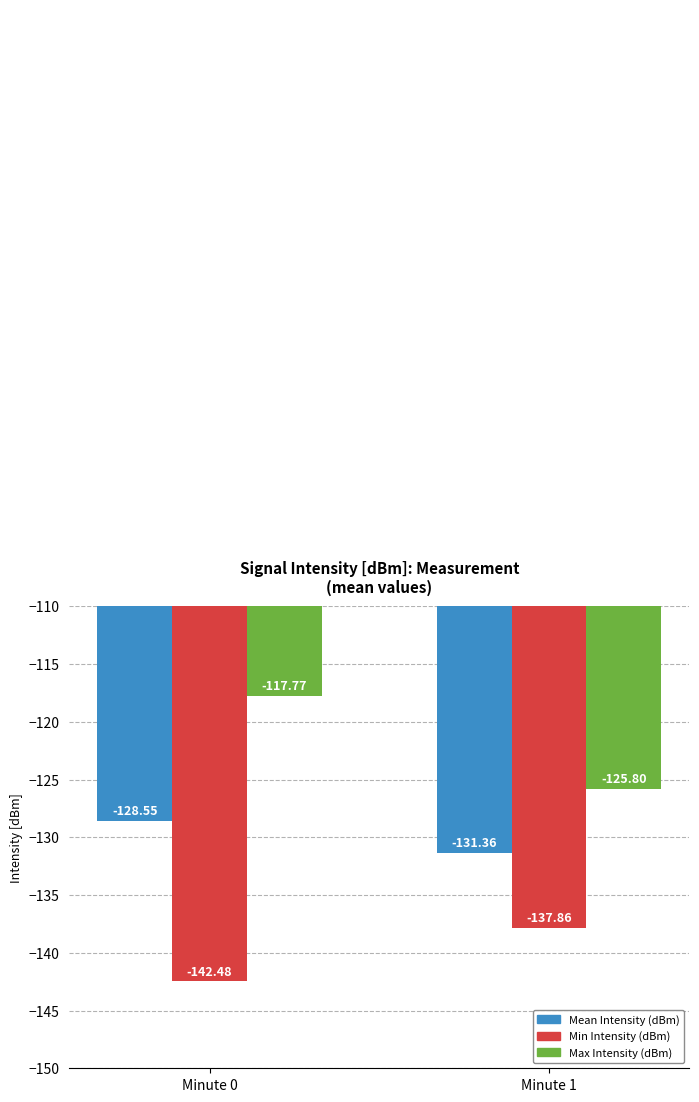

The value of Mean Intensity (dBm) at Minute 0 is -128.6. True or false?

True